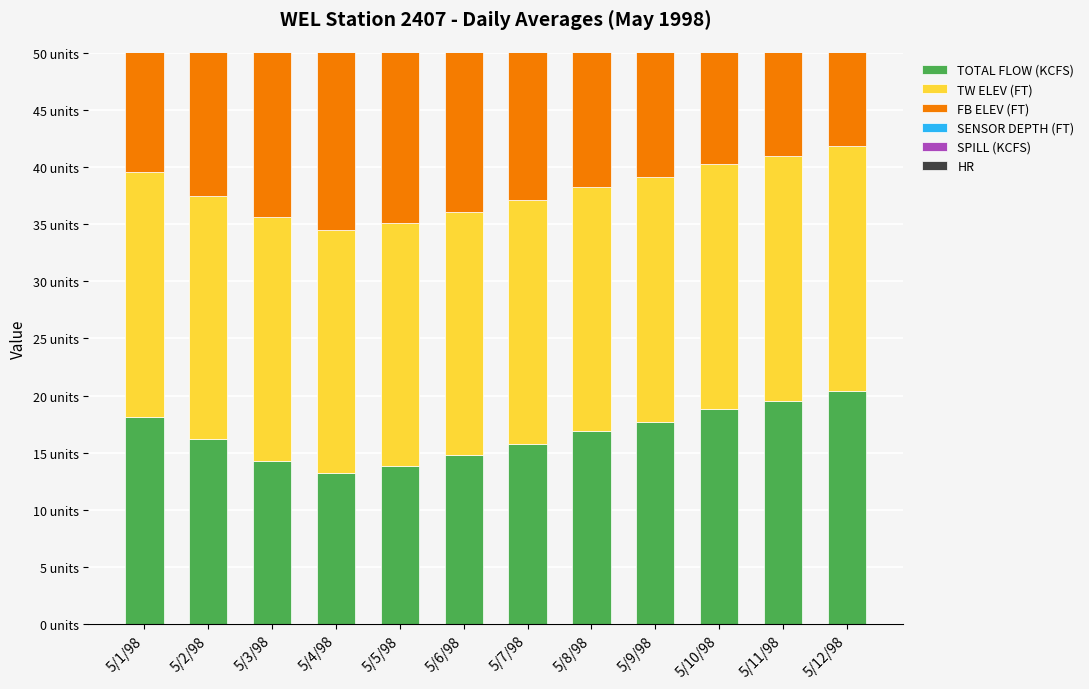

Which series has the widest spread of values?

TOTAL FLOW (KCFS)